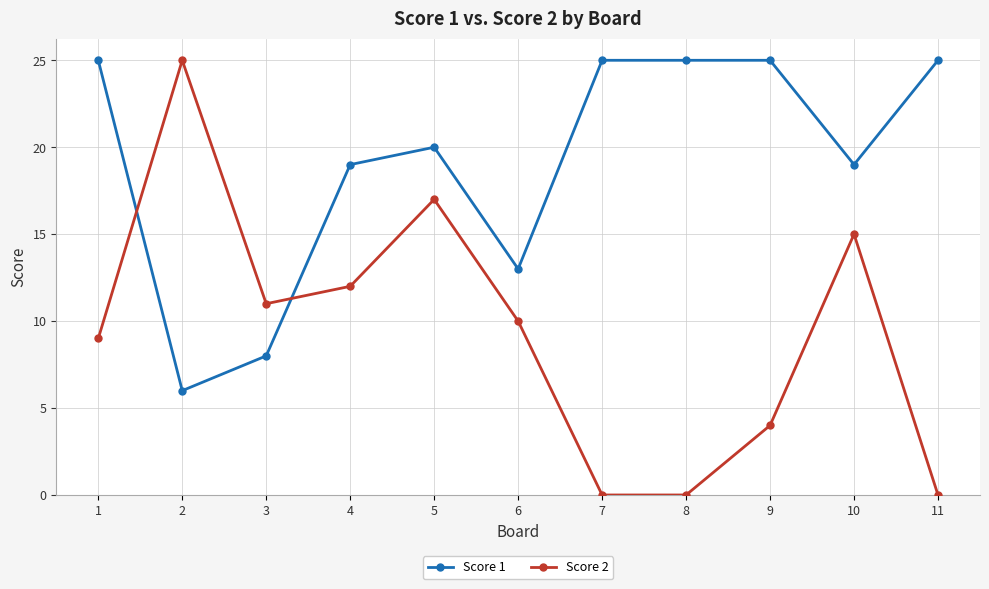

The value of Score 2 at 6 is 13. True or false?

False